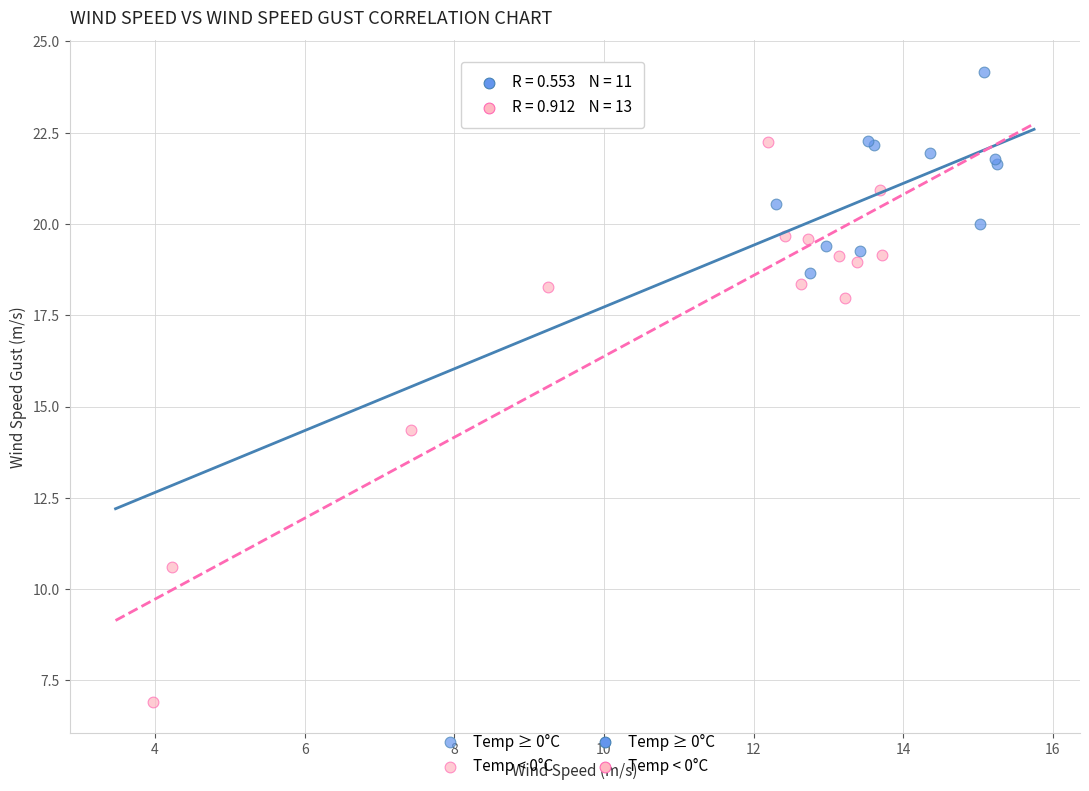

Which series has the largest Y range (max minus min)?

Temp < 0°C